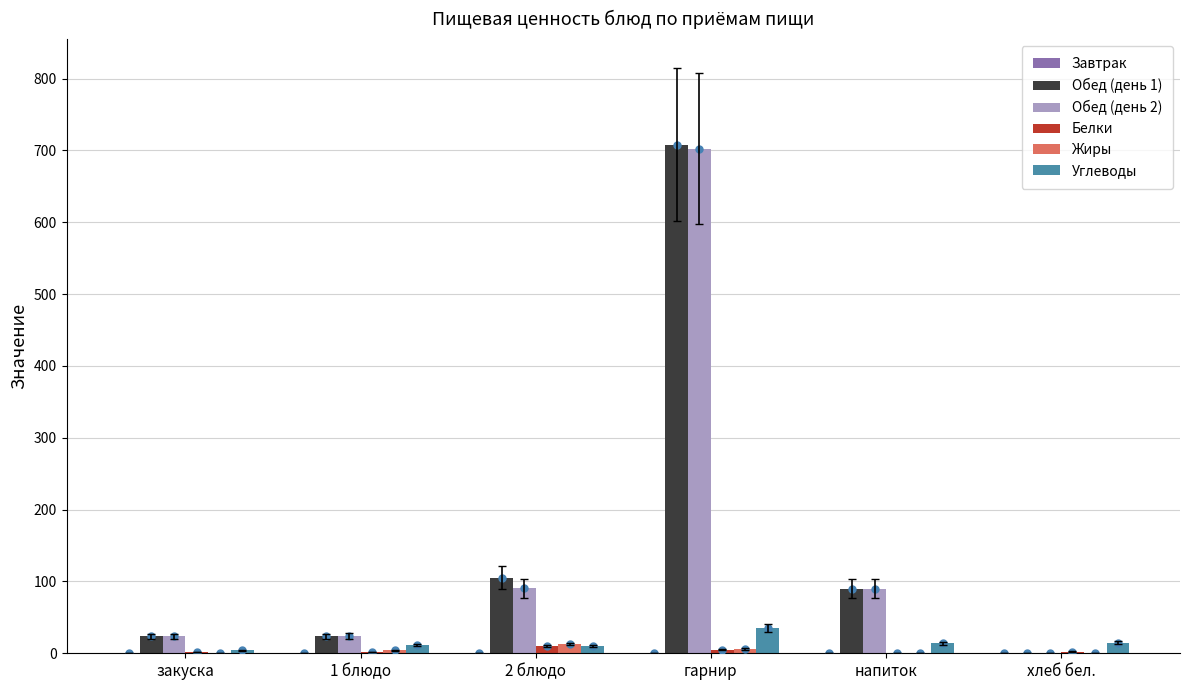

At which category is the sum across all series the highest?

гарнир